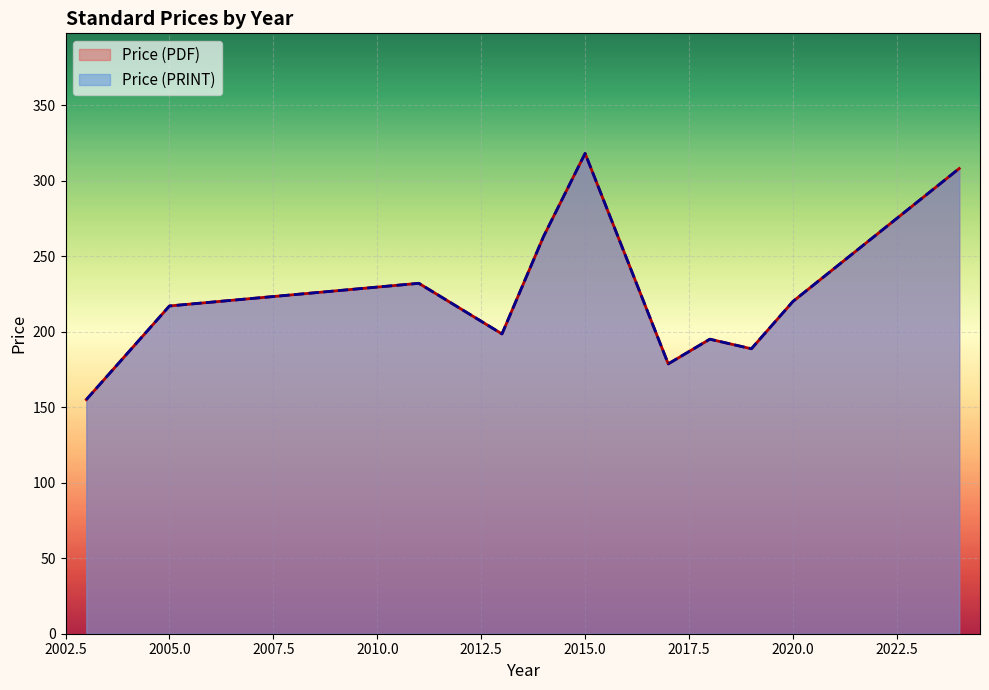

How many lines are shown in the chart?

2